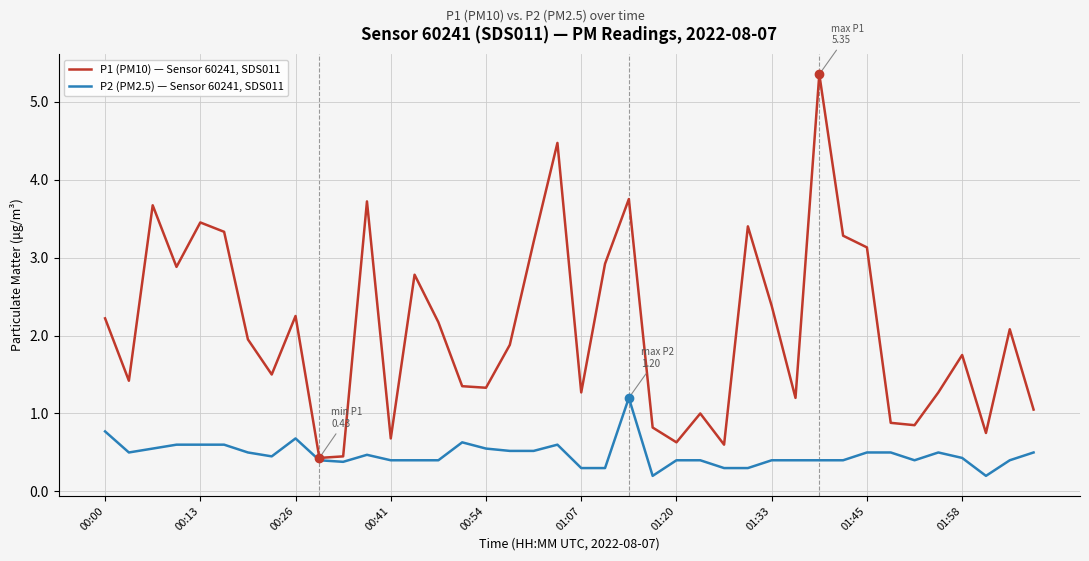

Which series has the largest total across all categories?

P1 (PM10) — Sensor 60241, SDS011